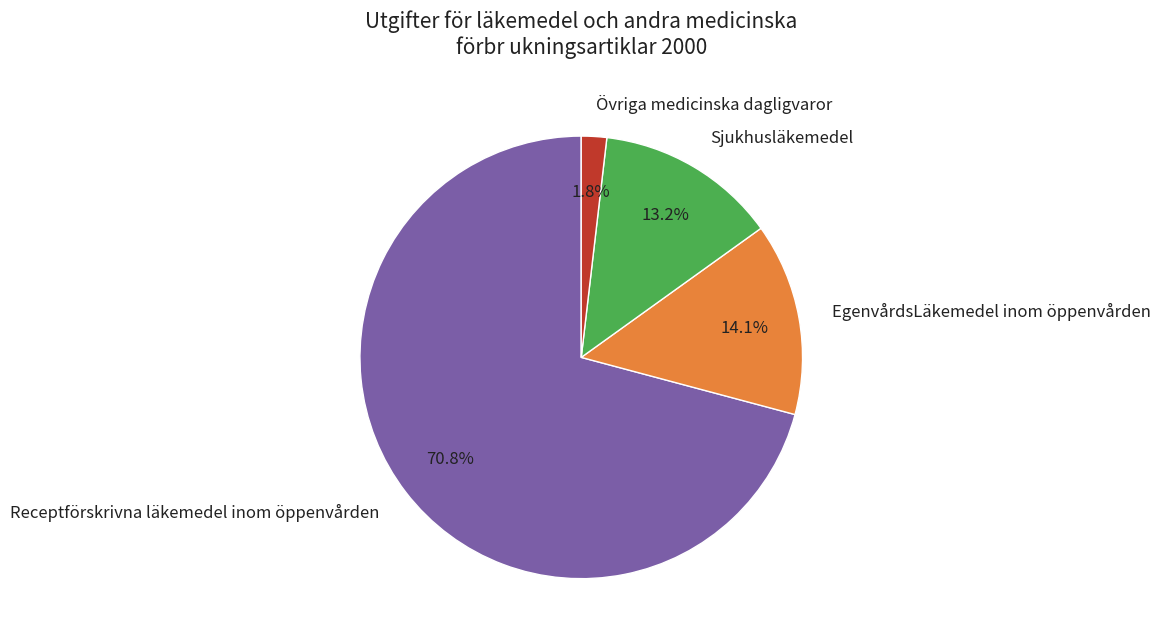

How many segments does this pie chart have?

4